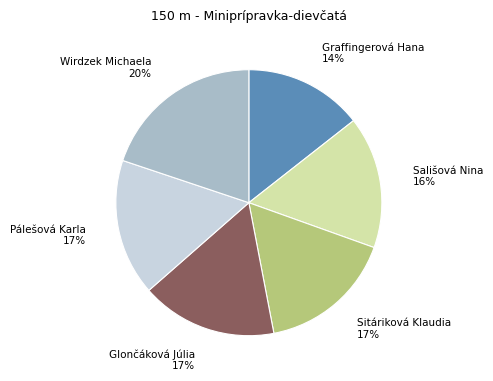

Do Glončáková Júlia and Graffingerová Hana together represent more than half of the pie?

No